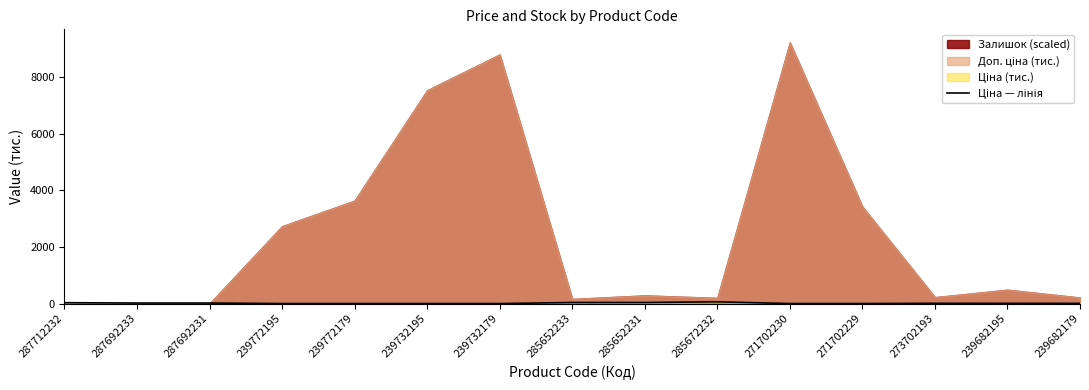

True or false: the data shows 11.7 at 239682195.

False